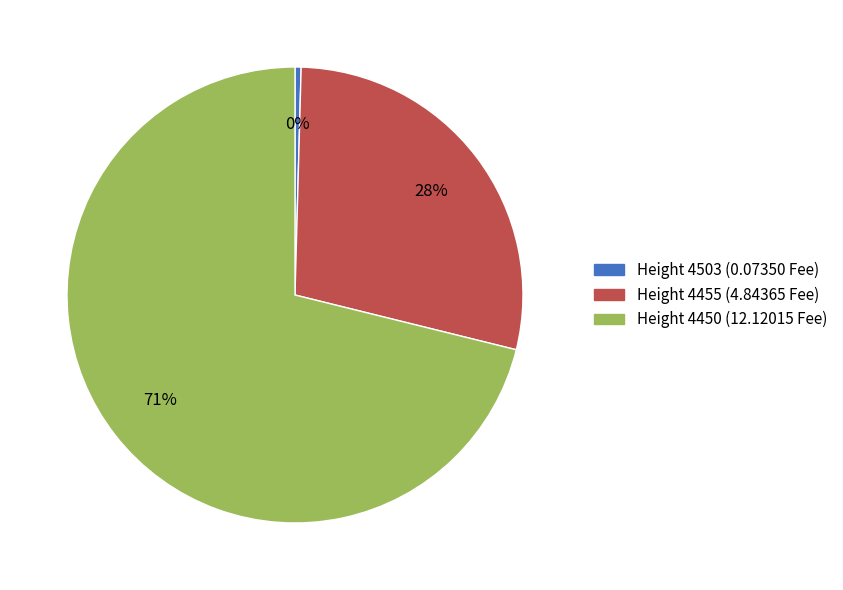

Is the sum of Height 4450 (12.12015 Fee) and Height 4455 (4.84365 Fee) greater than half?

Yes